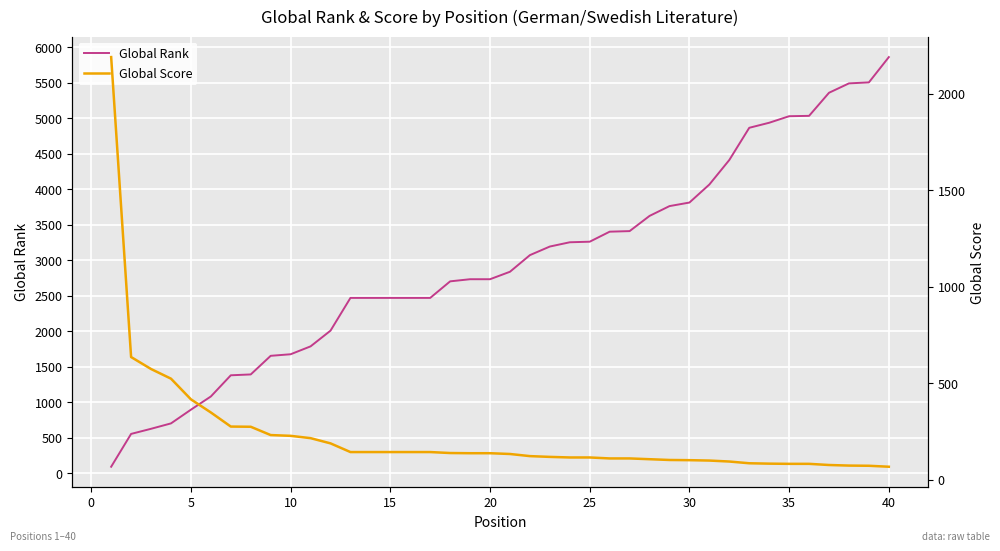

Is this an area chart (filled region under the line)?

No